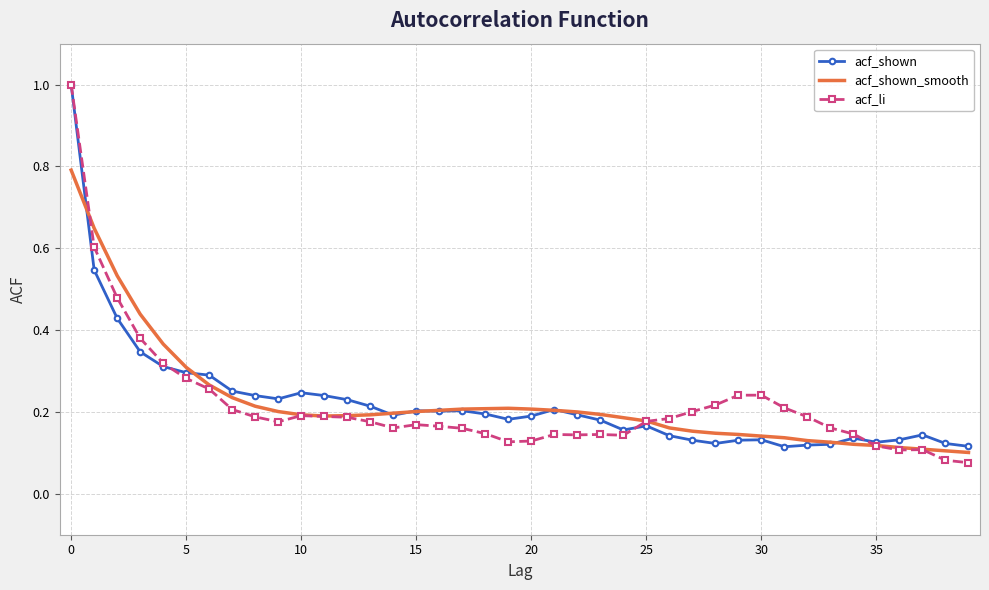

What is the maximum value shown in the chart?

1.0